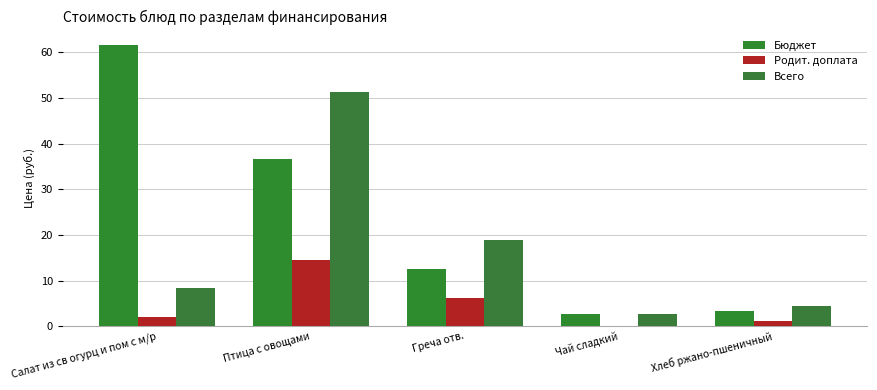

What is the difference between the maximum and minimum values in the Всего series?

48.5